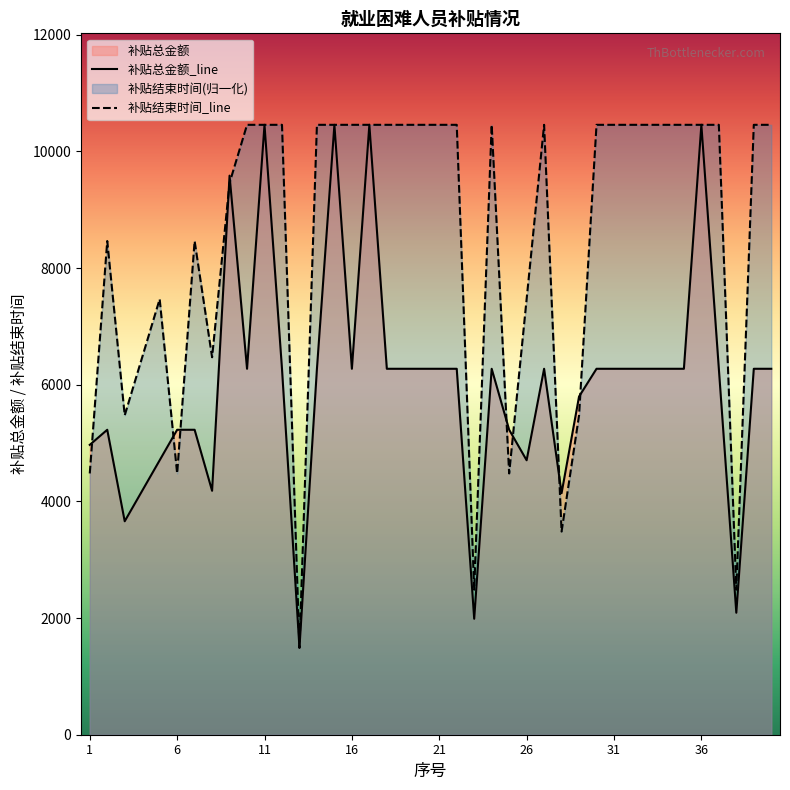

At how many categories does at least one series exceed 2105?

39